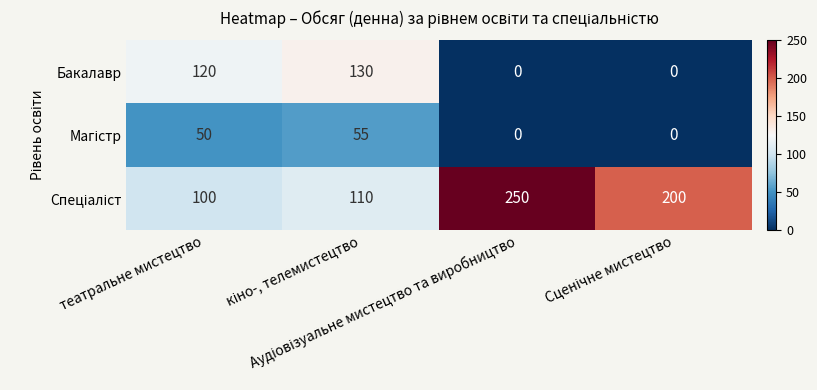

What is the highest value of the Бакалавр series?

130